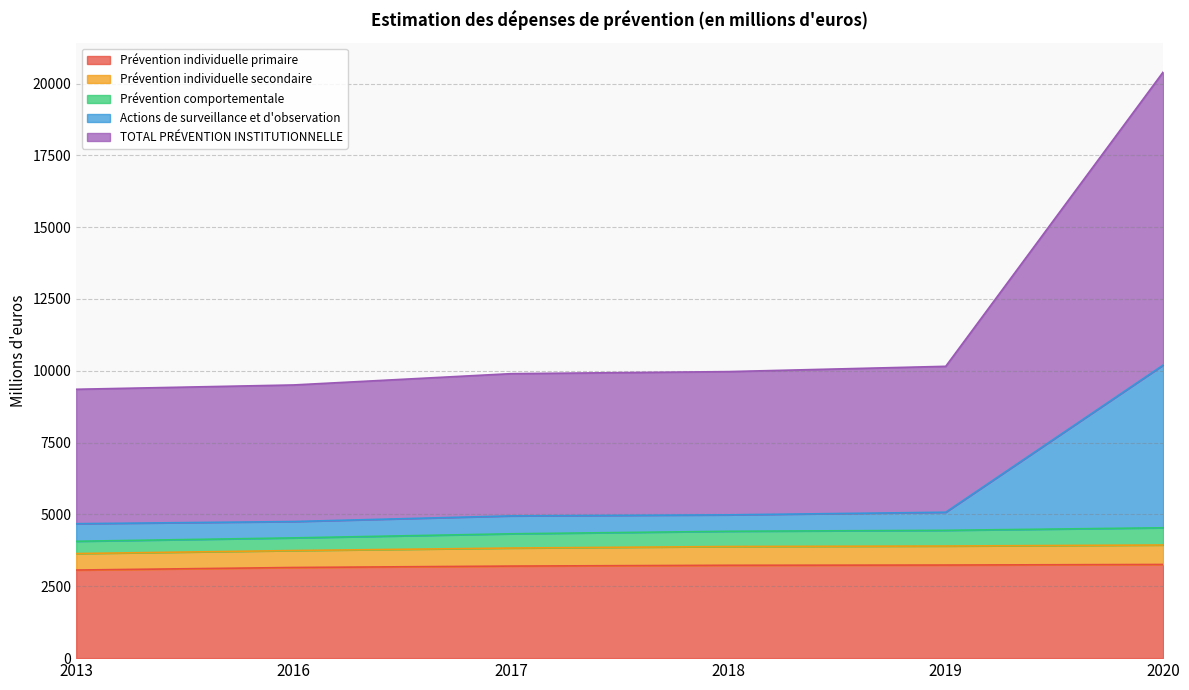

The Prévention individuelle primaire series shows 2230 at 2019. True or false?

False